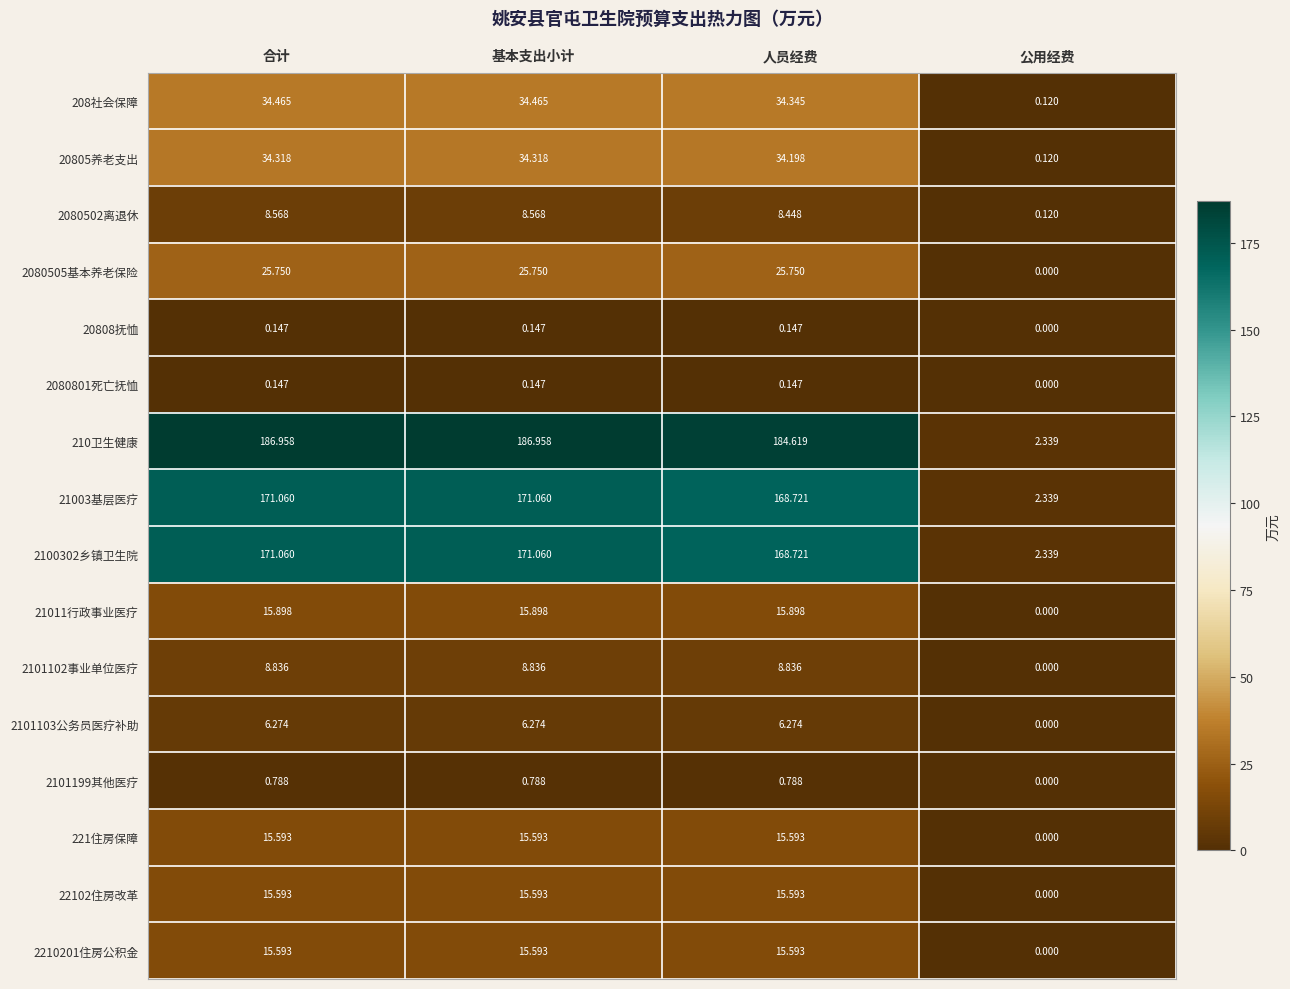

What is the greatest value displayed?

187.0